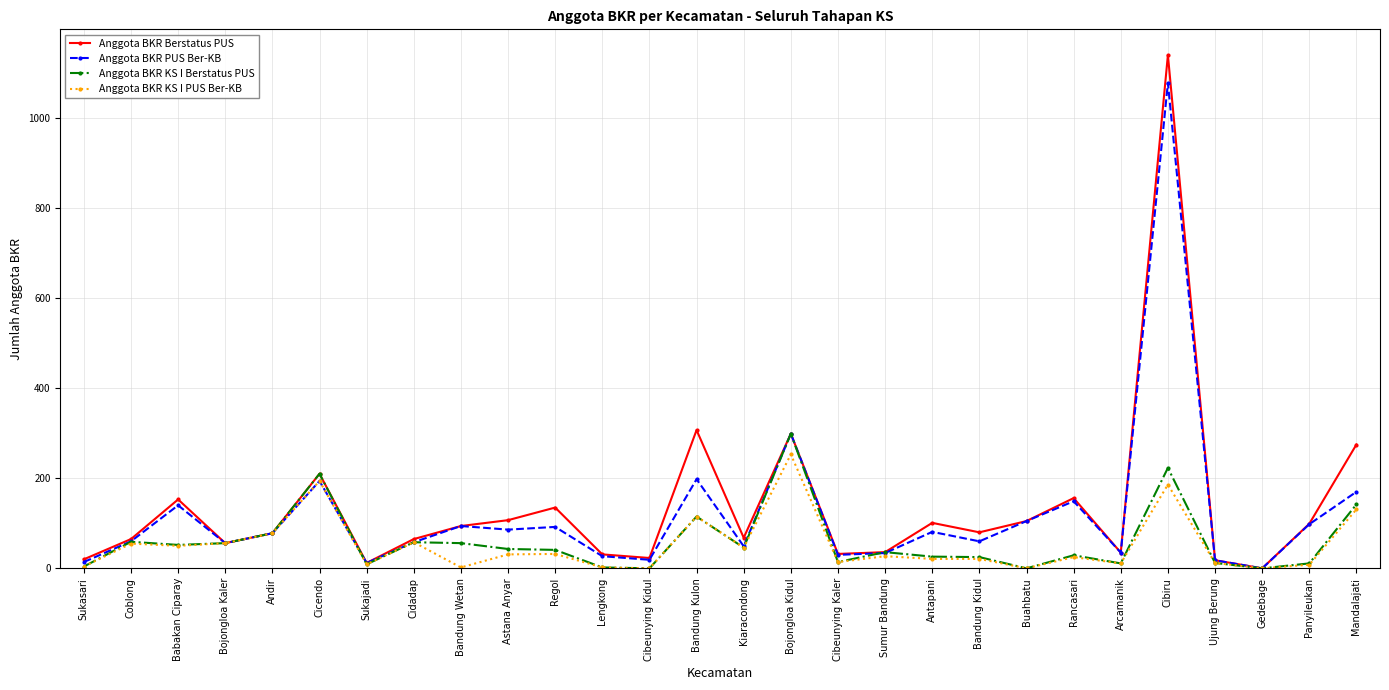

What is the value of the Anggota BKR KS I Berstatus PUS point at the 12th from the left?

2